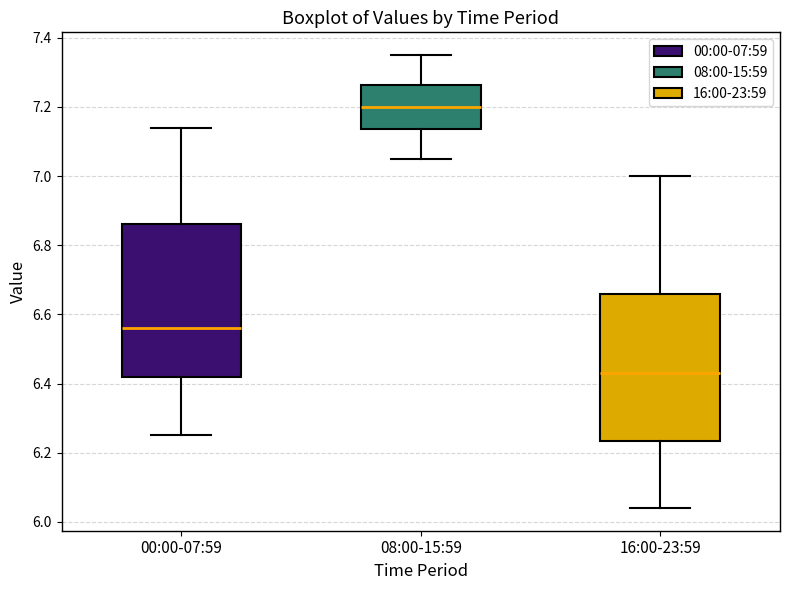

Reading left to right, transcribe this box plot: for each box, give where its median line is, the range the box spans, and where its two whiskers end, as read against the y-axis. The values are not printed on the chart, so give them approximately, as read against the axis.

00:00-07:59: median 6.56, box 6.42 to 6.86, whiskers 6.26 to 7.14
08:00-15:59: median 7.20, box 7.14 to 7.26, whiskers 7.06 to 7.36
16:00-23:59: median 6.44, box 6.24 to 6.66, whiskers 6.04 to 7.00